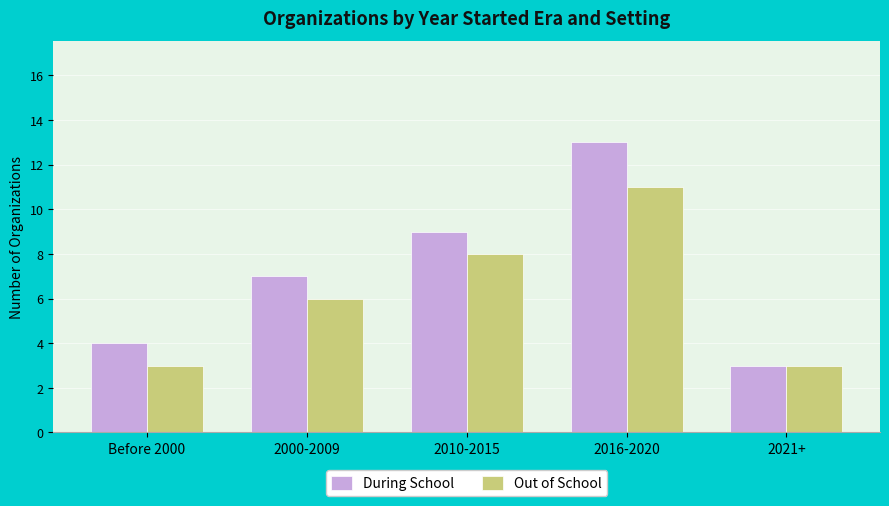

How many bars are there in each group?

2